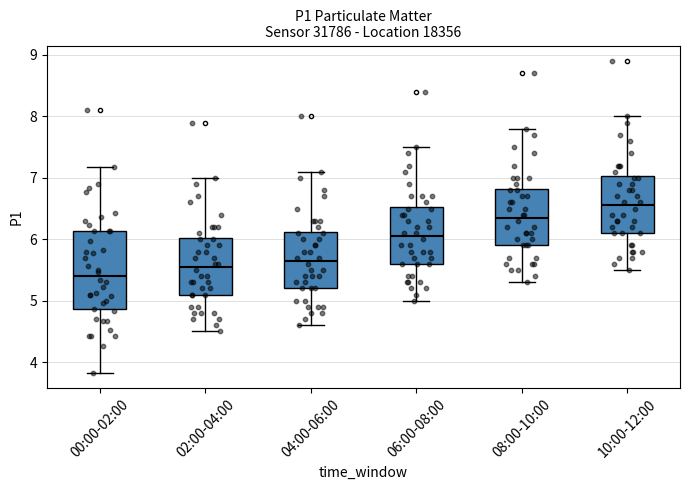

Comparing the boxes themselves (not the whiskers), which one is the tallest?

00:00-02:00